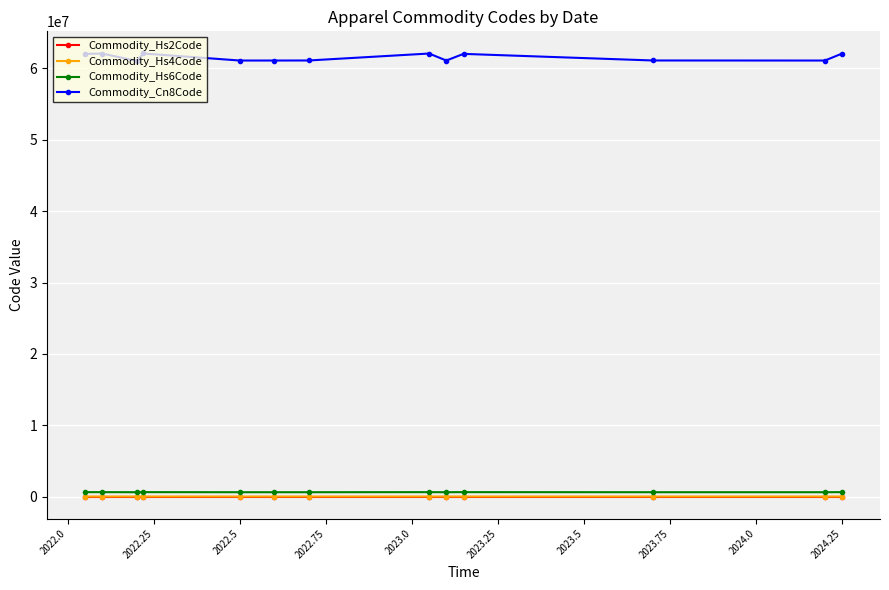

Count the number of categories in the chart.

13